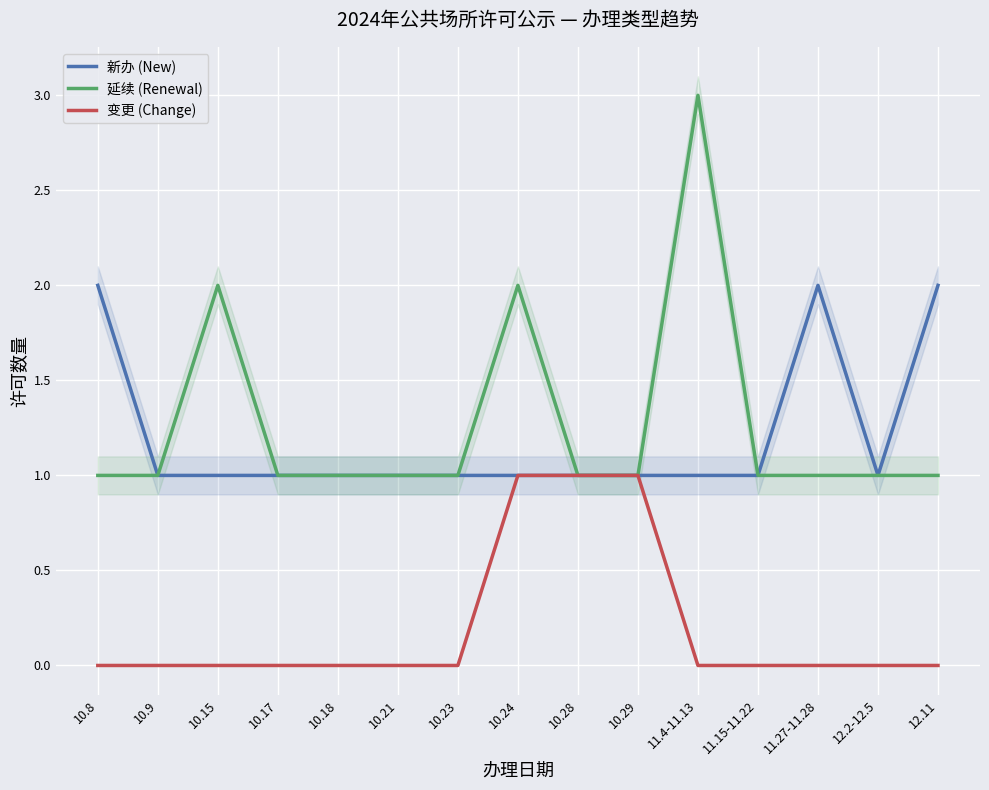

What is the difference between the maximum and minimum values in the 变更 (Change) series?

1